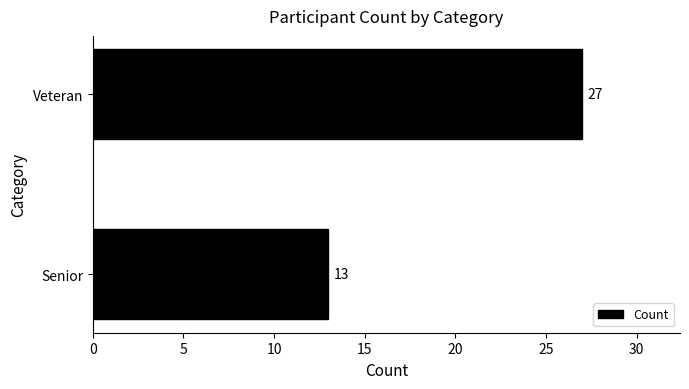

Reading top to bottom, list all the values displayed in this chart.

27	13